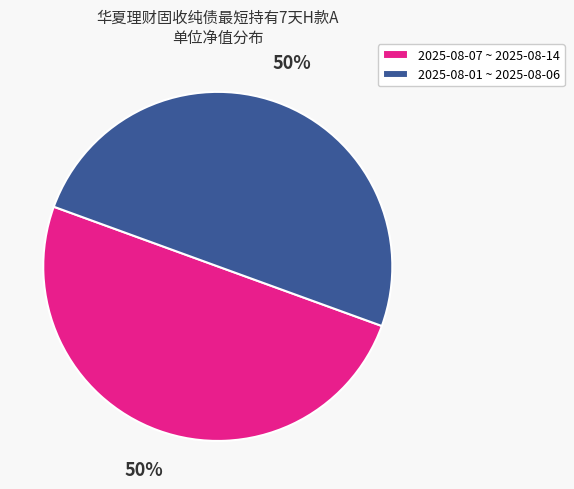

How many segments does this pie chart have?

2